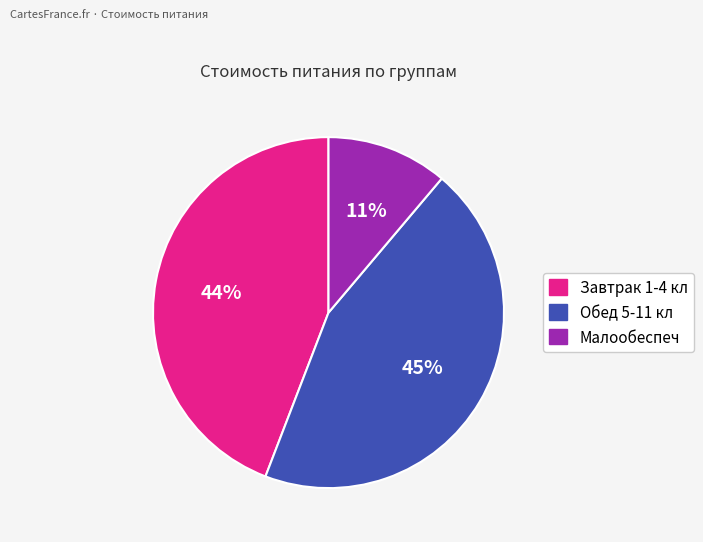

How many segments does this pie chart have?

3